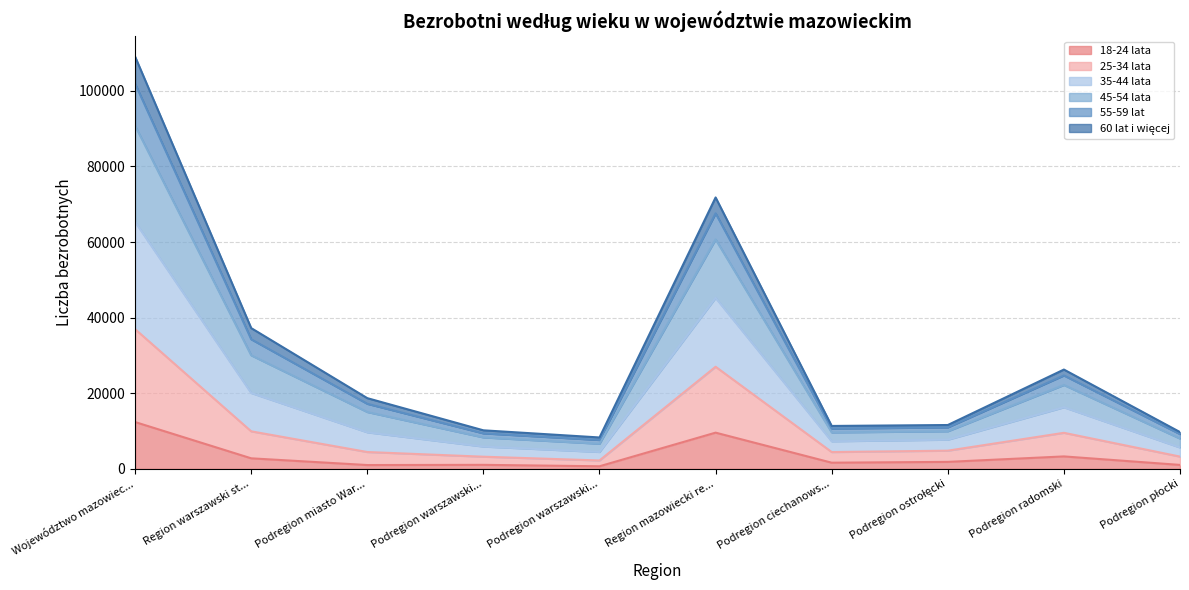

The value of 45-54 lata at Województwo mazowiec... is 166638. True or false?

False